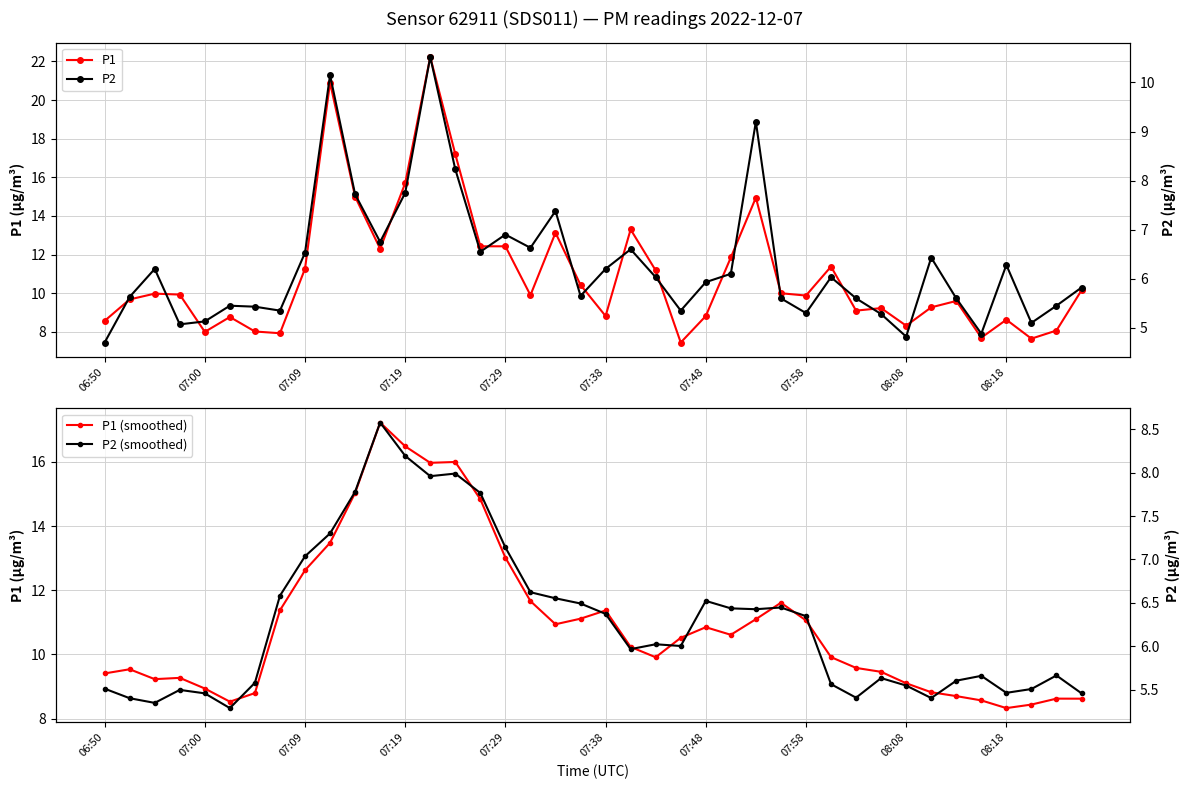

At which category does the chart reach its minimum across all series?

06:50